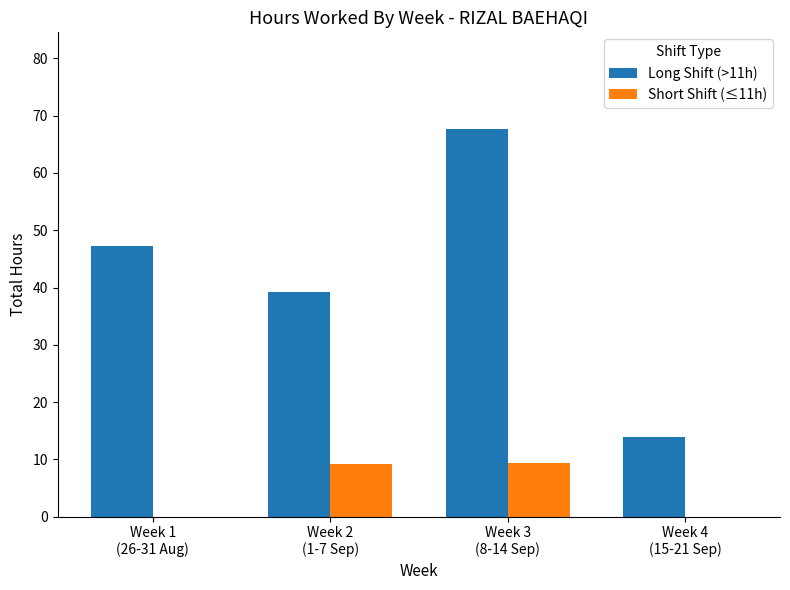

Which series has the largest total across all categories?

Long Shift (>11h)